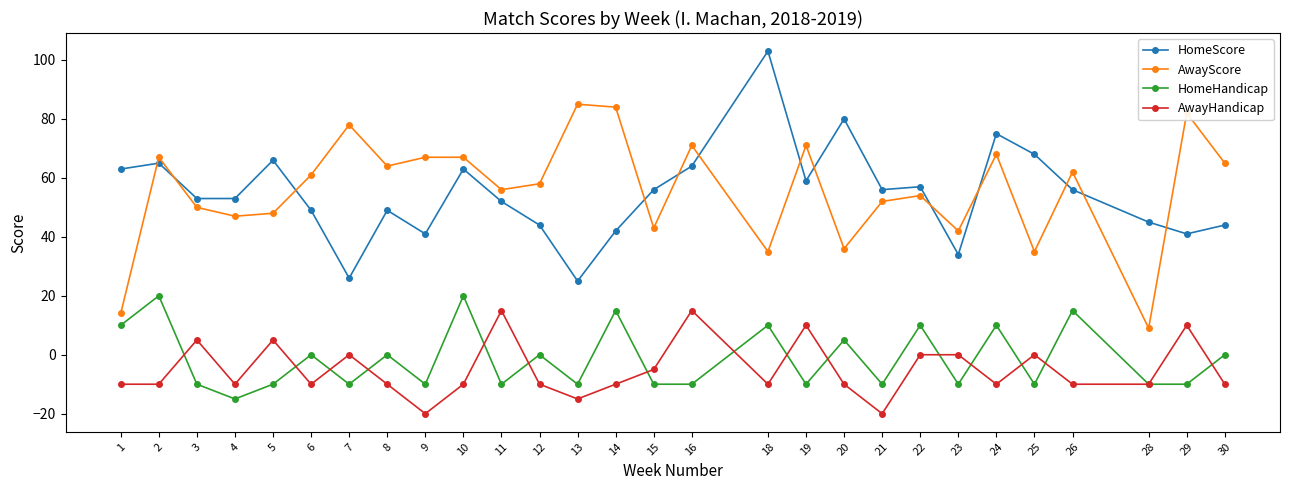

What is the difference between the highest and lowest values at 18?

113